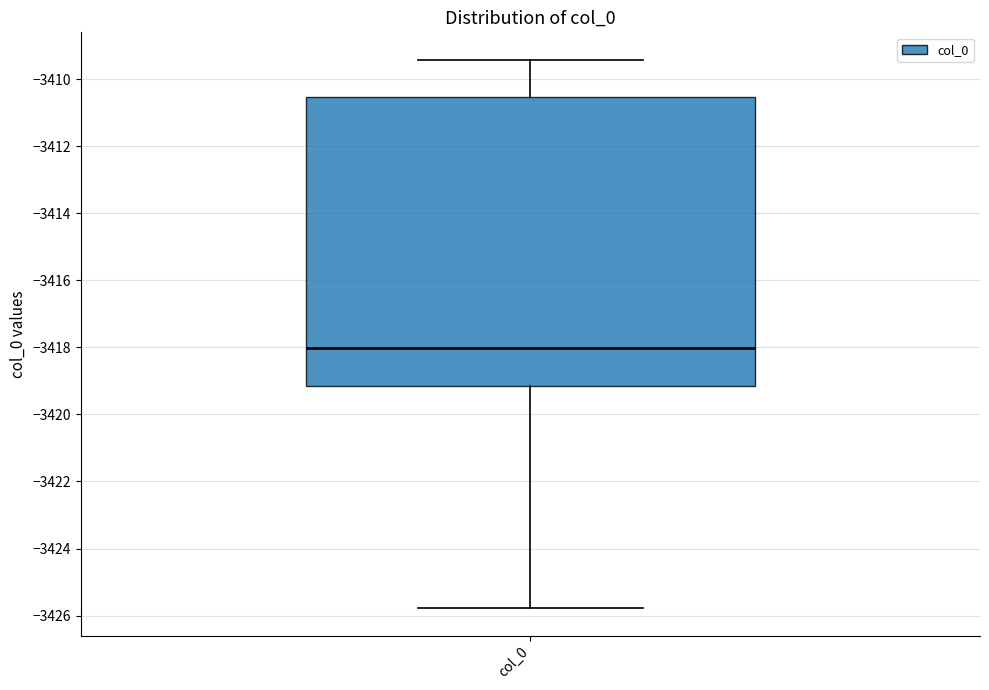

Where is the lower edge of the box for col_0 on the y-axis? The values are not printed on the chart, so give them approximately, as read against the axis.

-3419.2